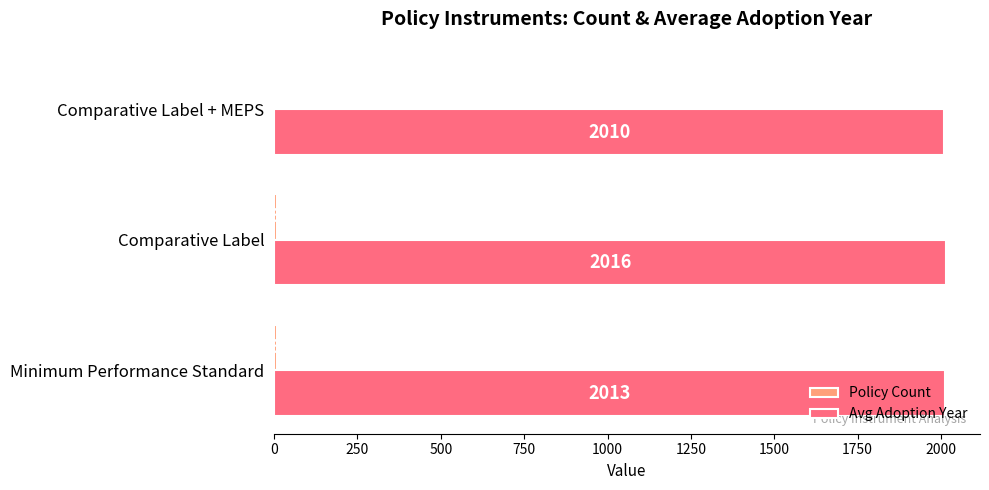

True or false: Avg Adoption Year has a value of 2016 at Comparative Label.

True